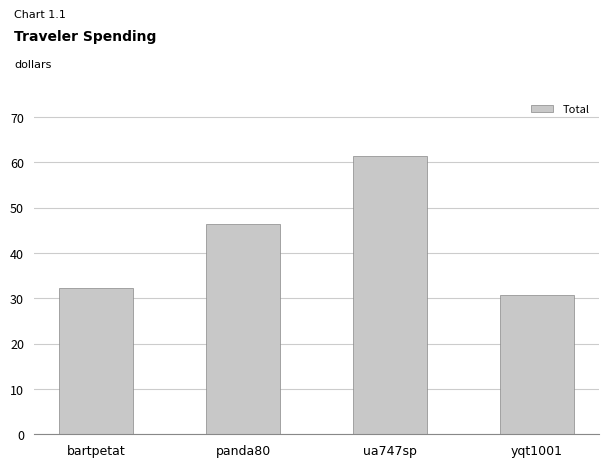

True or false: the data shows 61.3 at ua747sp.

True